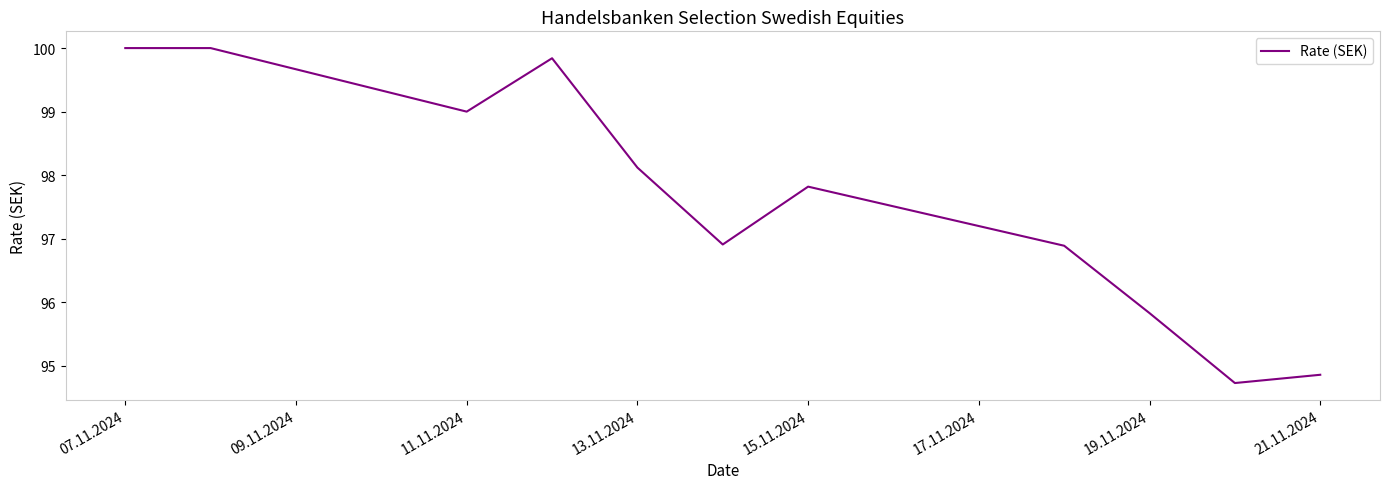

What is the difference between the maximum and minimum values?

5.3